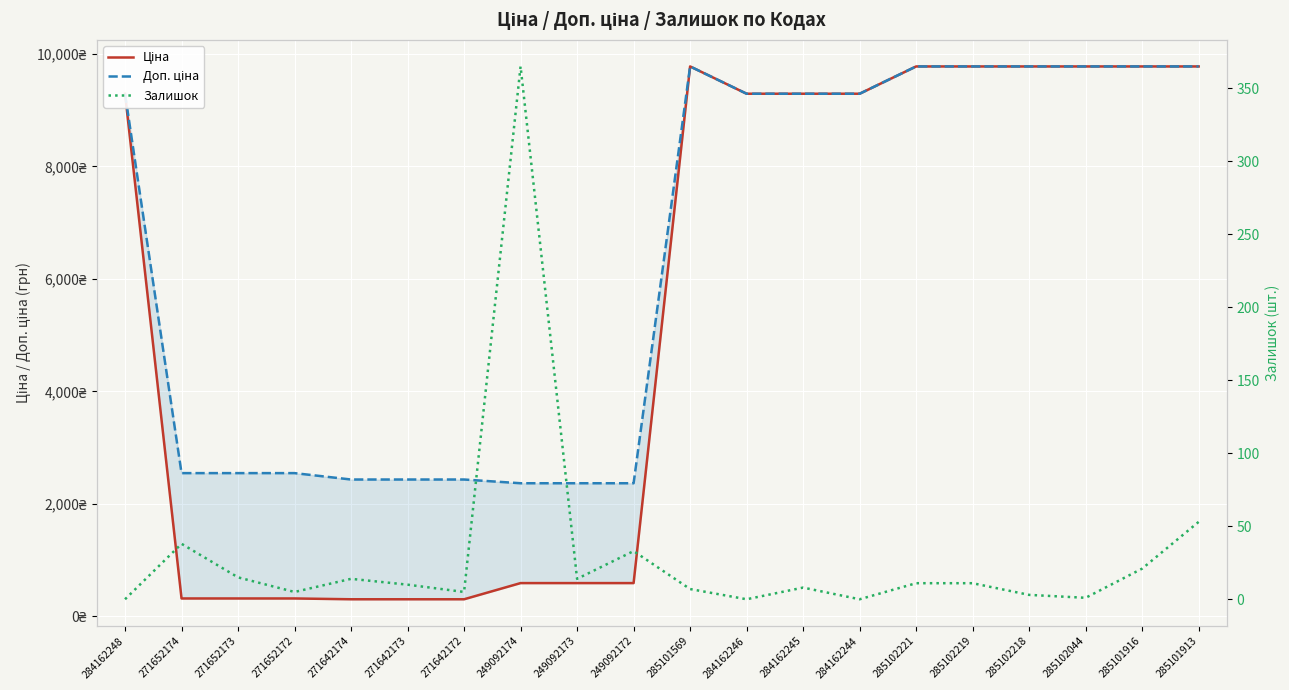

How many positive values does the Залишок series have?

17